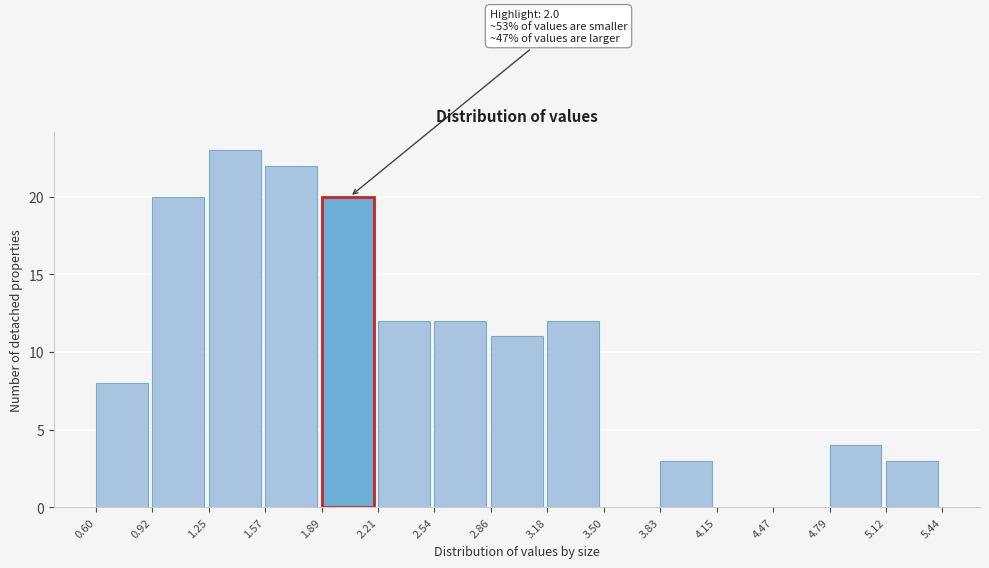

Over which range of the x-axis is the bar tallest?

1.25 to 1.57